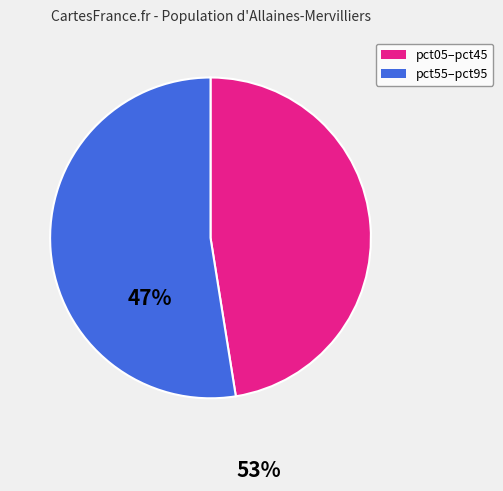

Is it true that pct05–pct45 is 62% of the pie?

False